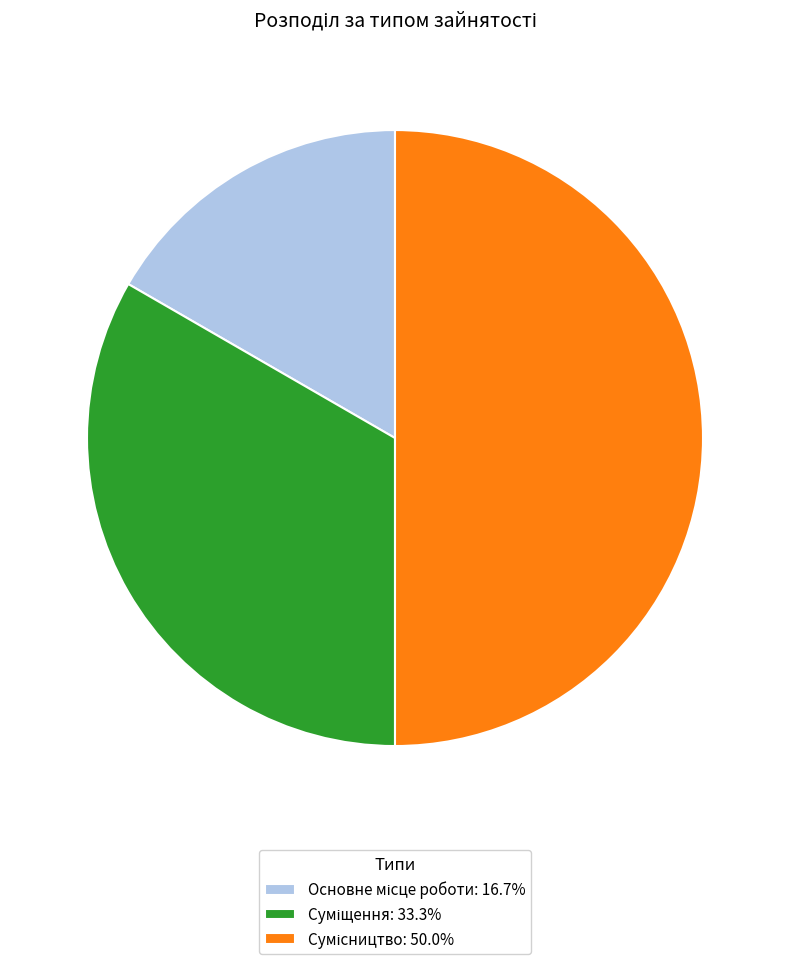

Which slice is the smallest?

Основне місце роботи